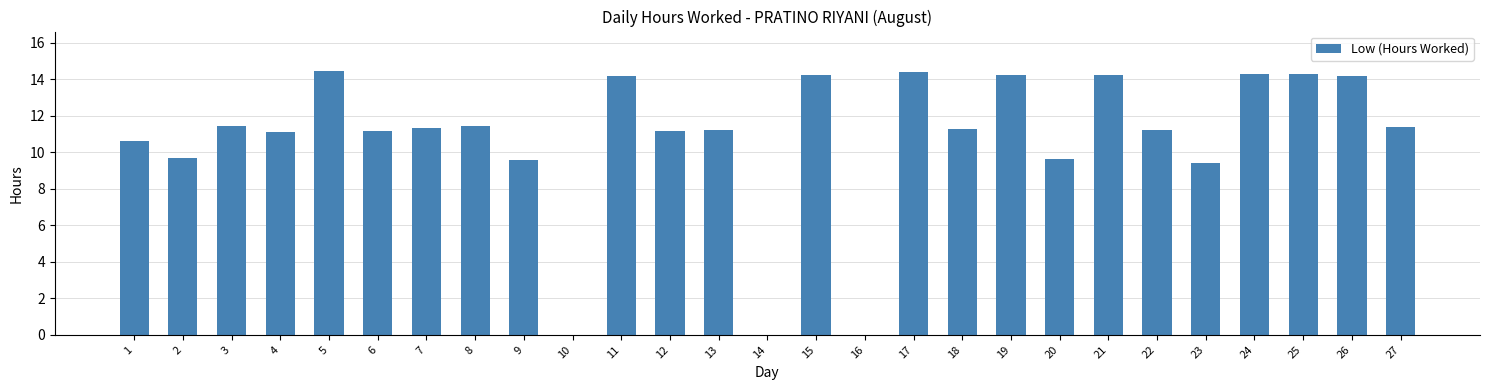

What is the change in value from 13 to 27?

+0.1